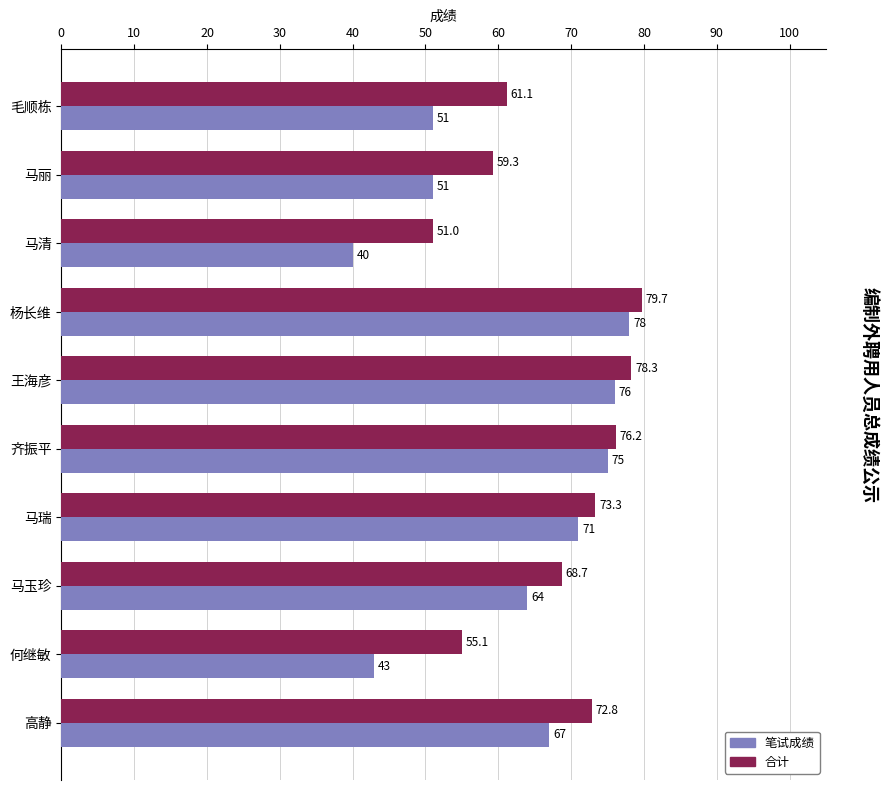

The 合计 series shows 79.7 at 杨长维. True or false?

True